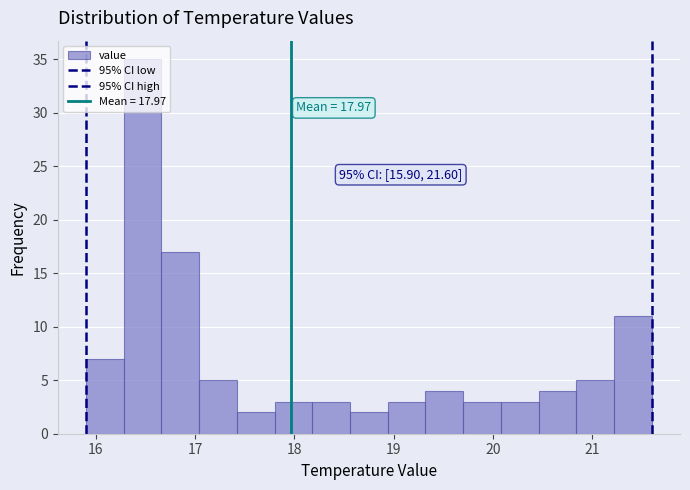

Read against the x-axis, roughly where is the centre of the tallest bar?

16.5